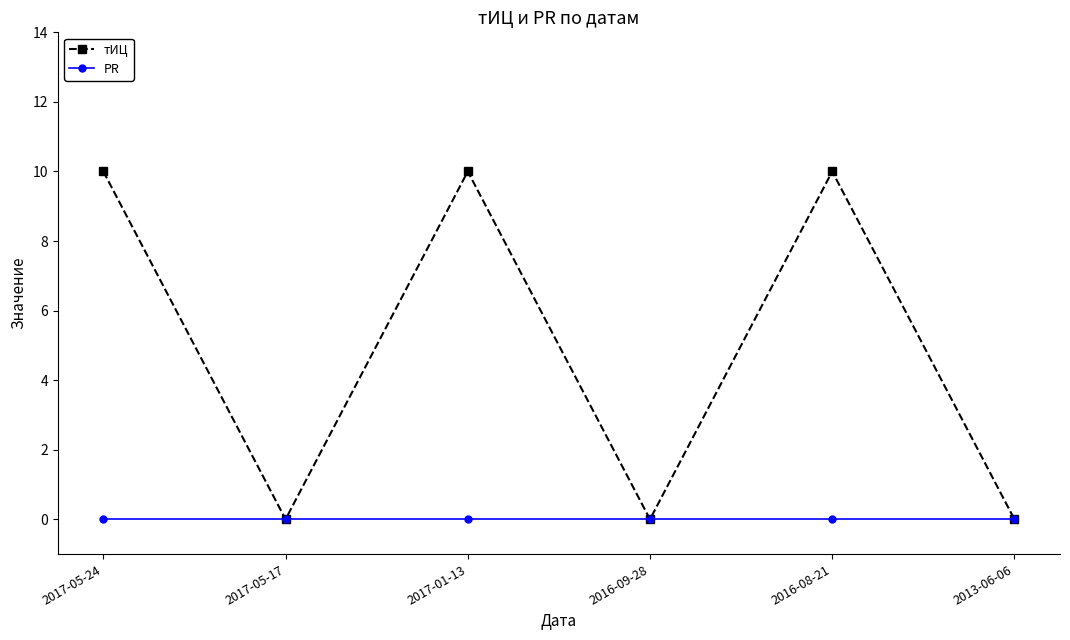

Which series changed the most between 2017-05-17 and 2016-08-21?

тИЦ